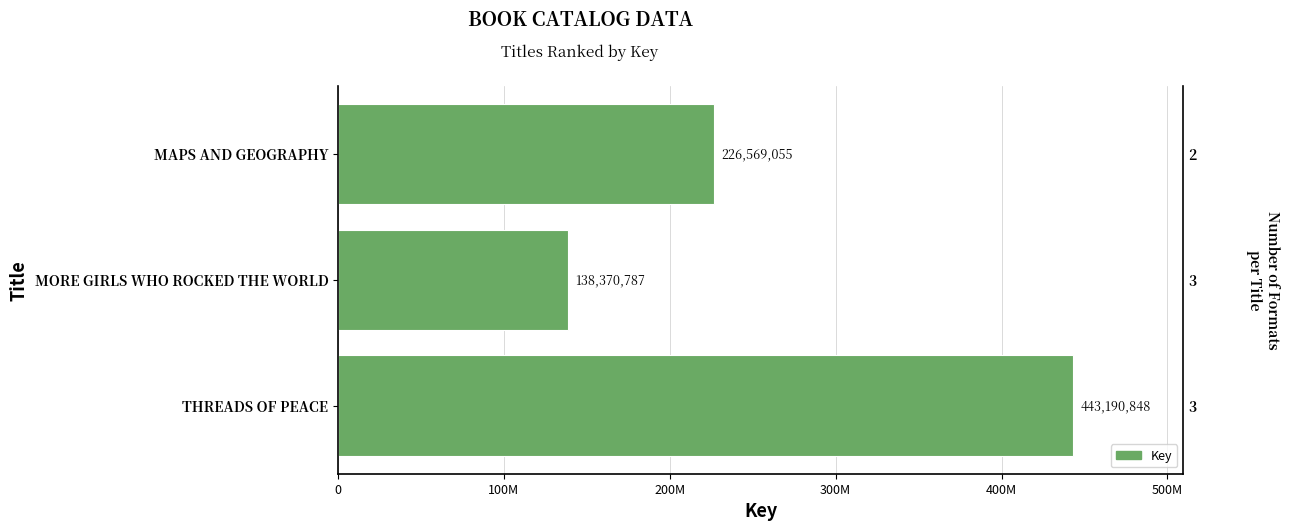

How many values are between 138370787 and 443190848?

3